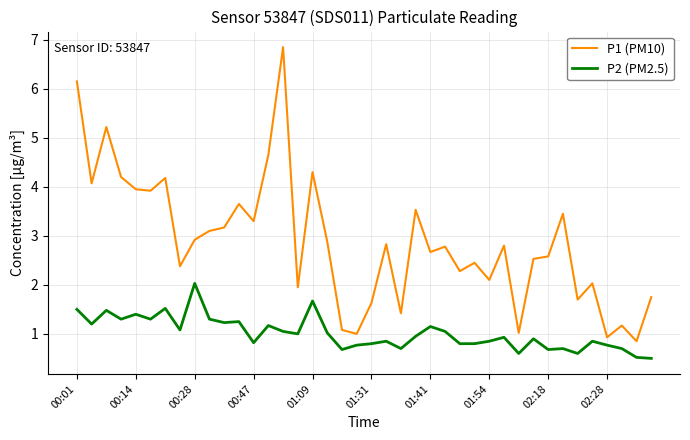

Rank the series by their average value, from highest to lowest.

P1 (PM10), P2 (PM2.5)